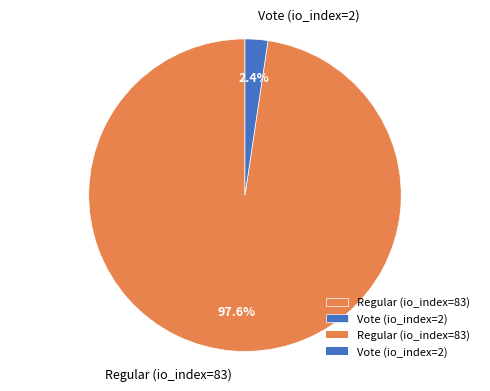

Rank the categories by value from lowest to highest.

Vote (io_index=2), Regular (io_index=83)